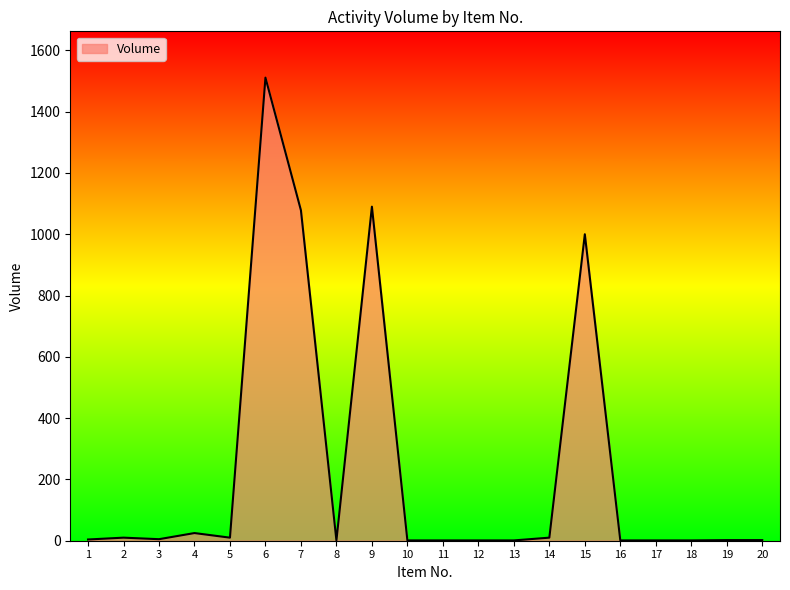

What is the maximum value shown in the chart?

1511